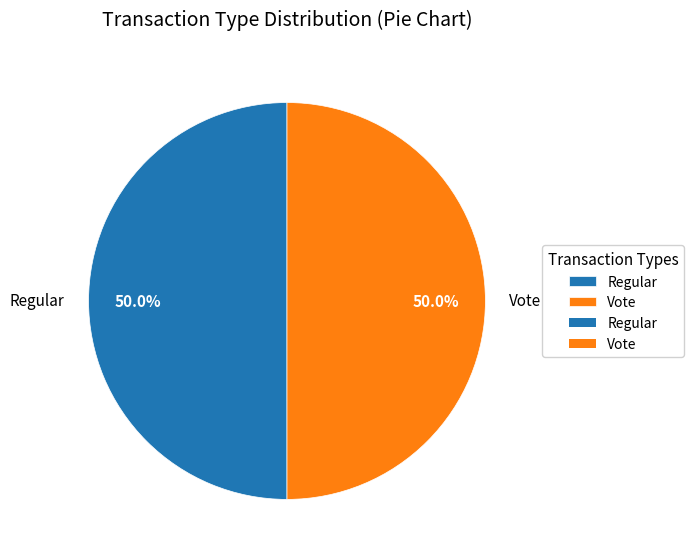

What is the ratio of the value at Vote to the value at Regular?

1.0